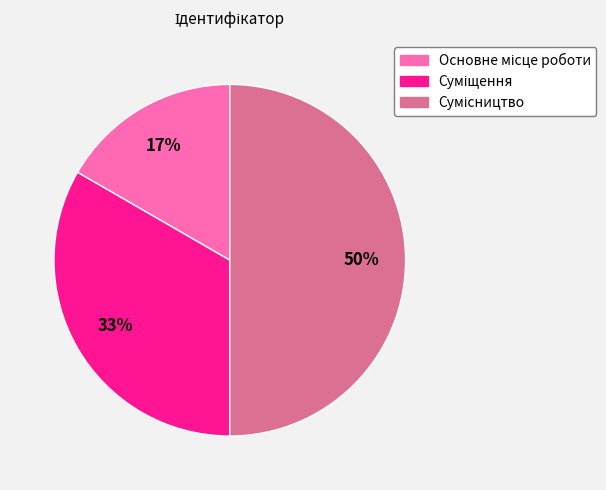

To the nearest percent, what is the average slice percentage?

33%